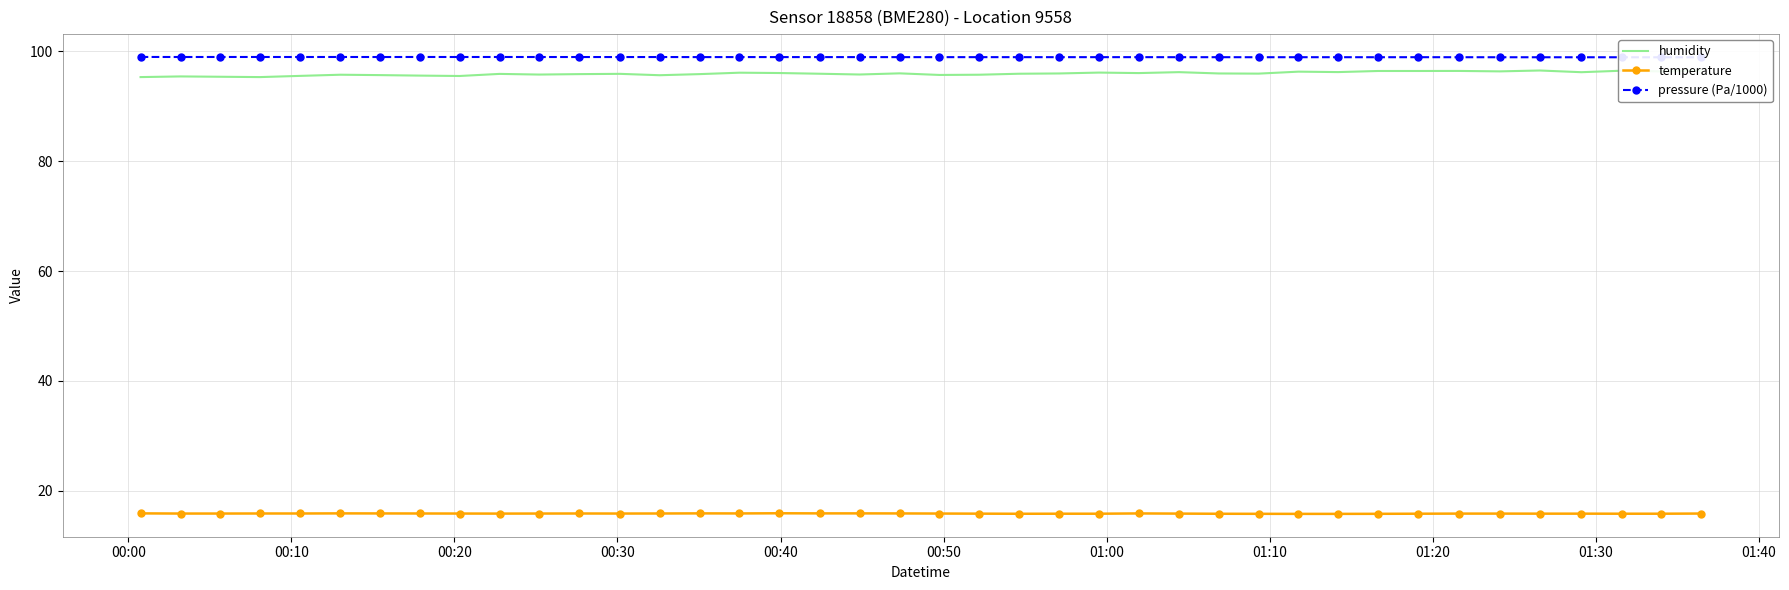

True or false: temperature has more than 1 interior local peaks.

True